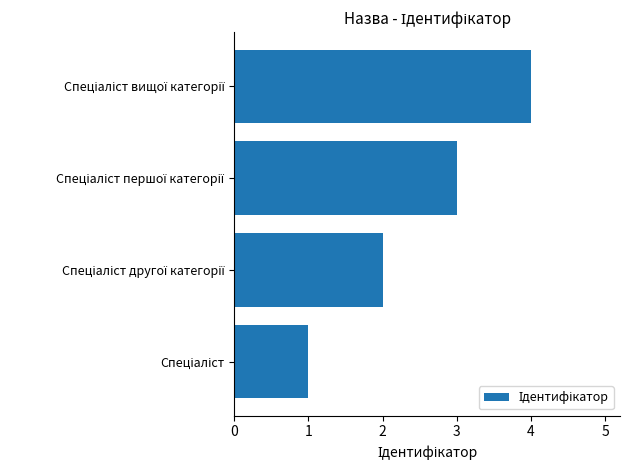

Does the chart contain any negative values?

No